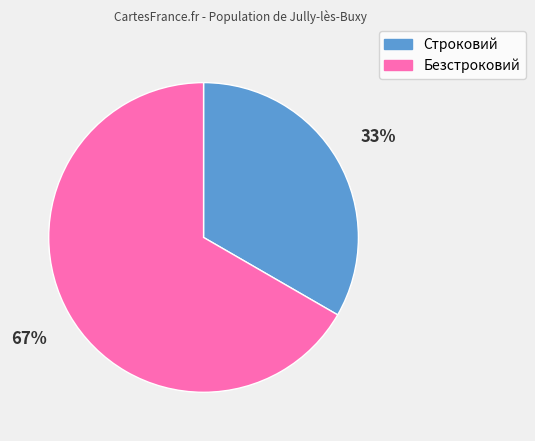

Is it true that Безстроковий is 81% of the pie?

False